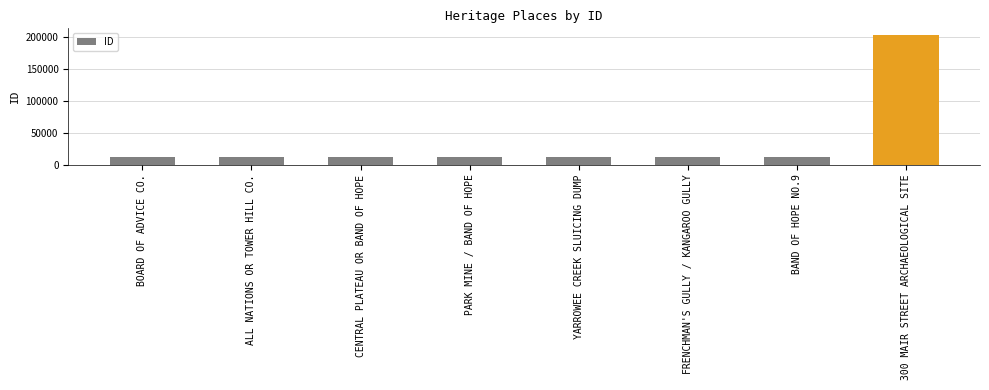

What is the change in value from BOARD OF ADVICE CO. to CENTRAL PLATEAU OR BAND OF HOPE?

+87